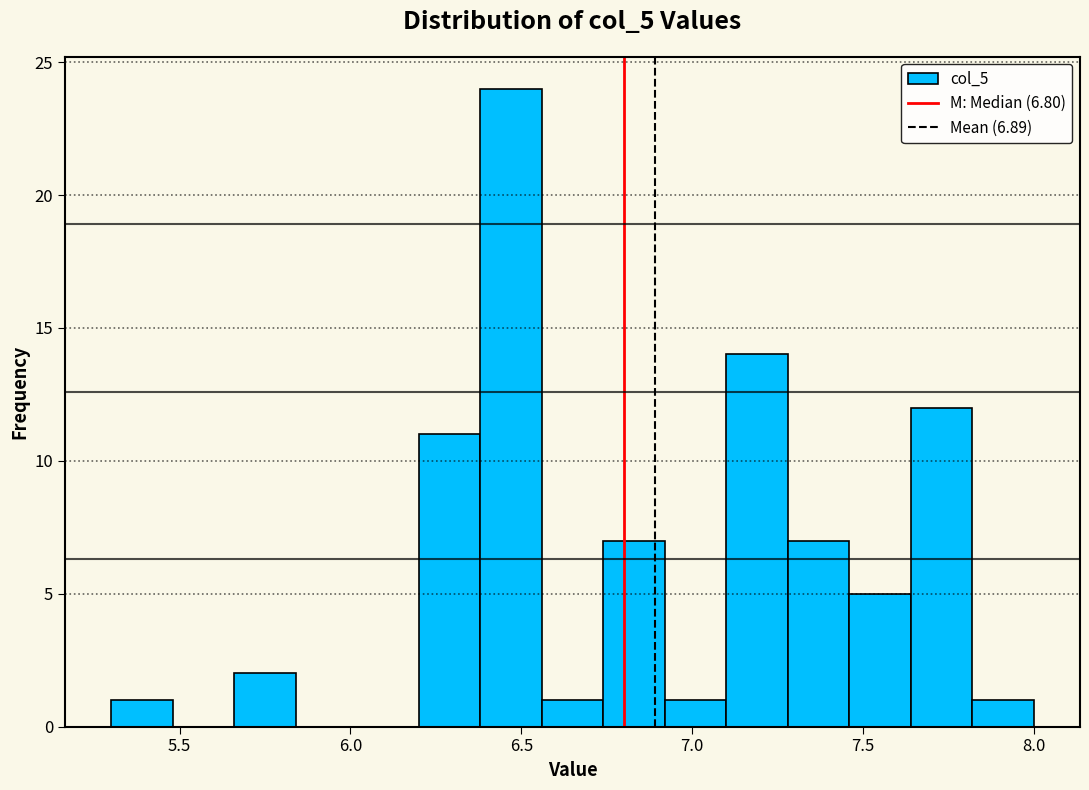

Read against the x-axis, roughly where is the centre of the tallest bar?

6.45